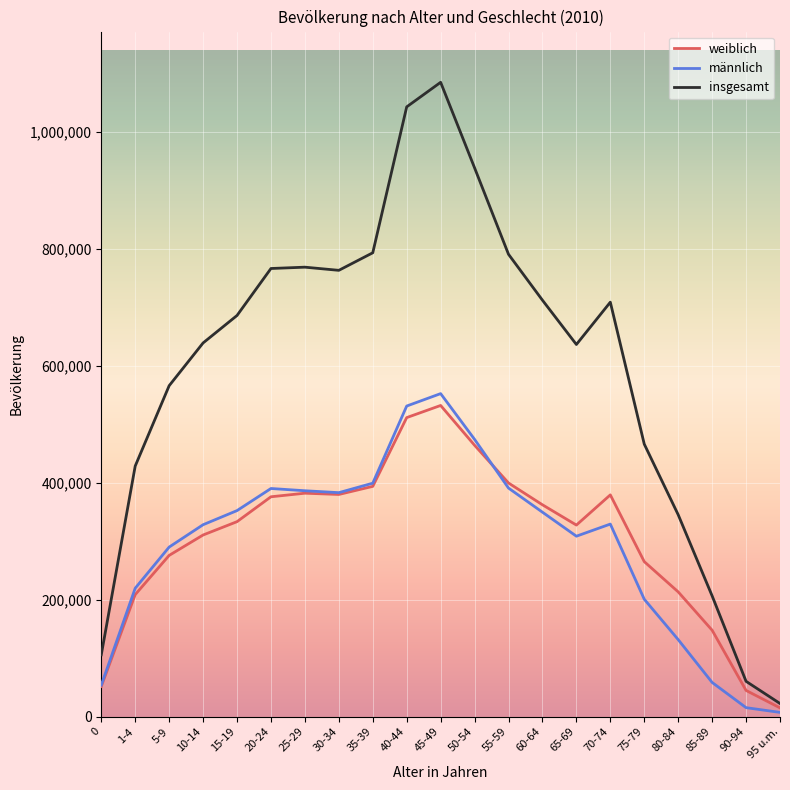

What is the difference between the maximum and minimum values in the insgesamt series?

1062467